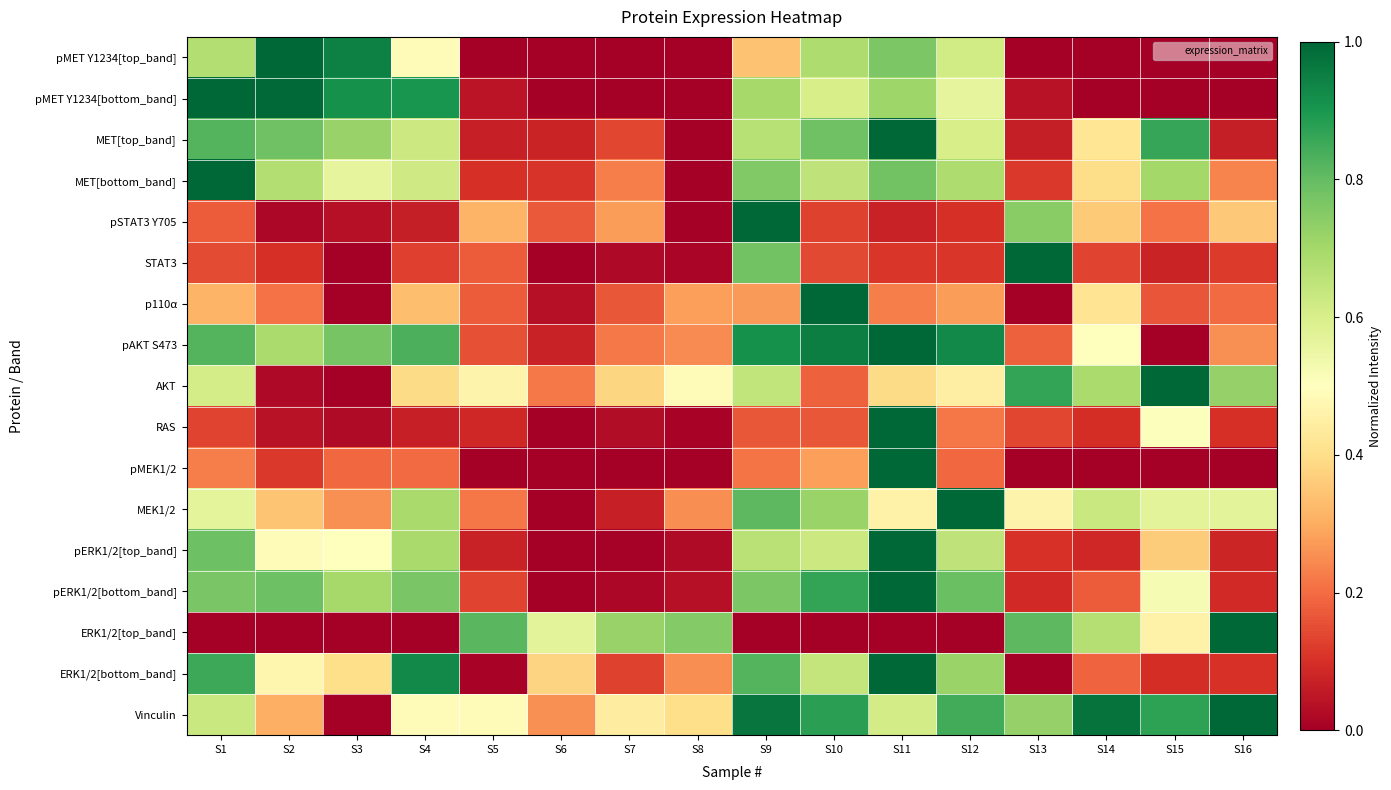

Reading left to right, list all the values displayed in this chart.

pMET Y1234[top_band]: S1=0.7	S2=1.0	S3=0.9	S4=0.5	S5=0.0	S6=0.0	S7=0.0	S8=0.0	S9=0.3	S10=0.7	S11=0.8	S12=0.6	S13=0.0	S14=0.0	S15=0.0	S16=0.0
pMET Y1234[bottom_band]: S1=1.0	S2=1.0	S3=0.9	S4=0.9	S5=0.0	S6=0.0	S7=0.0	S8=0.0	S9=0.7	S10=0.6	S11=0.7	S12=0.6	S13=0.0	S14=0.0	S15=0.0	S16=0.0
MET[top_band]: S1=0.8	S2=0.8	S3=0.7	S4=0.6	S5=0.1	S6=0.1	S7=0.1	S8=0.0	S9=0.7	S10=0.8	S11=1.0	S12=0.6	S13=0.1	S14=0.4	S15=0.9	S16=0.1
MET[bottom_band]: S1=1.0	S2=0.7	S3=0.6	S4=0.6	S5=0.1	S6=0.1	S7=0.2	S8=0.0	S9=0.8	S10=0.6	S11=0.8	S12=0.7	S13=0.1	S14=0.4	S15=0.7	S16=0.2
pSTAT3 Y705: S1=0.2	S2=0.0	S3=0.0	S4=0.1	S5=0.3	S6=0.2	S7=0.3	S8=0.0	S9=1.0	S10=0.1	S11=0.1	S12=0.1	S13=0.7	S14=0.4	S15=0.2	S16=0.4
STAT3: S1=0.1	S2=0.1	S3=0.0	S4=0.1	S5=0.2	S6=0.0	S7=0.0	S8=0.0	S9=0.8	S10=0.1	S11=0.1	S12=0.1	S13=1.0	S14=0.1	S15=0.1	S16=0.1
p110α: S1=0.3	S2=0.2	S3=0.0	S4=0.3	S5=0.2	S6=0.0	S7=0.2	S8=0.3	S9=0.3	S10=1.0	S11=0.2	S12=0.3	S13=0.0	S14=0.4	S15=0.2	S16=0.2
pAKT S473: S1=0.8	S2=0.7	S3=0.8	S4=0.8	S5=0.2	S6=0.1	S7=0.2	S8=0.2	S9=0.9	S10=0.9	S11=1.0	S12=0.9	S13=0.2	S14=0.5	S15=0.0	S16=0.3
AKT: S1=0.6	S2=0.0	S3=0.0	S4=0.4	S5=0.5	S6=0.2	S7=0.4	S8=0.5	S9=0.6	S10=0.2	S11=0.4	S12=0.4	S13=0.9	S14=0.7	S15=1.0	S16=0.7
RAS: S1=0.1	S2=0.0	S3=0.0	S4=0.1	S5=0.1	S6=0.0	S7=0.0	S8=0.0	S9=0.2	S10=0.2	S11=1.0	S12=0.2	S13=0.1	S14=0.1	S15=0.5	S16=0.1
pMEK1/2: S1=0.2	S2=0.1	S3=0.2	S4=0.2	S5=0.0	S6=0.0	S7=0.0	S8=0.0	S9=0.2	S10=0.3	S11=1.0	S12=0.2	S13=0.0	S14=0.0	S15=0.0	S16=0.0
MEK1/2: S1=0.6	S2=0.3	S3=0.3	S4=0.7	S5=0.2	S6=0.0	S7=0.1	S8=0.3	S9=0.8	S10=0.7	S11=0.5	S12=1.0	S13=0.5	S14=0.6	S15=0.6	S16=0.6
pERK1/2[top_band]: S1=0.8	S2=0.5	S3=0.5	S4=0.7	S5=0.1	S6=0.0	S7=0.0	S8=0.0	S9=0.7	S10=0.6	S11=1.0	S12=0.7	S13=0.1	S14=0.1	S15=0.4	S16=0.1
pERK1/2[bottom_band]: S1=0.8	S2=0.8	S3=0.7	S4=0.8	S5=0.1	S6=0.0	S7=0.0	S8=0.0	S9=0.8	S10=0.9	S11=1.0	S12=0.8	S13=0.1	S14=0.2	S15=0.5	S16=0.1
ERK1/2[top_band]: S1=0.0	S2=0.0	S3=0.0	S4=0.0	S5=0.8	S6=0.6	S7=0.7	S8=0.8	S9=0.0	S10=0.0	S11=0.0	S12=0.0	S13=0.8	S14=0.7	S15=0.5	S16=1.0
ERK1/2[bottom_band]: S1=0.9	S2=0.5	S3=0.4	S4=0.9	S5=0.0	S6=0.4	S7=0.1	S8=0.3	S9=0.8	S10=0.6	S11=1.0	S12=0.7	S13=0.0	S14=0.2	S15=0.1	S16=0.1
Vinculin: S1=0.6	S2=0.3	S3=0.0	S4=0.5	S5=0.5	S6=0.3	S7=0.4	S8=0.4	S9=1.0	S10=0.9	S11=0.6	S12=0.8	S13=0.7	S14=1.0	S15=0.9	S16=1.0